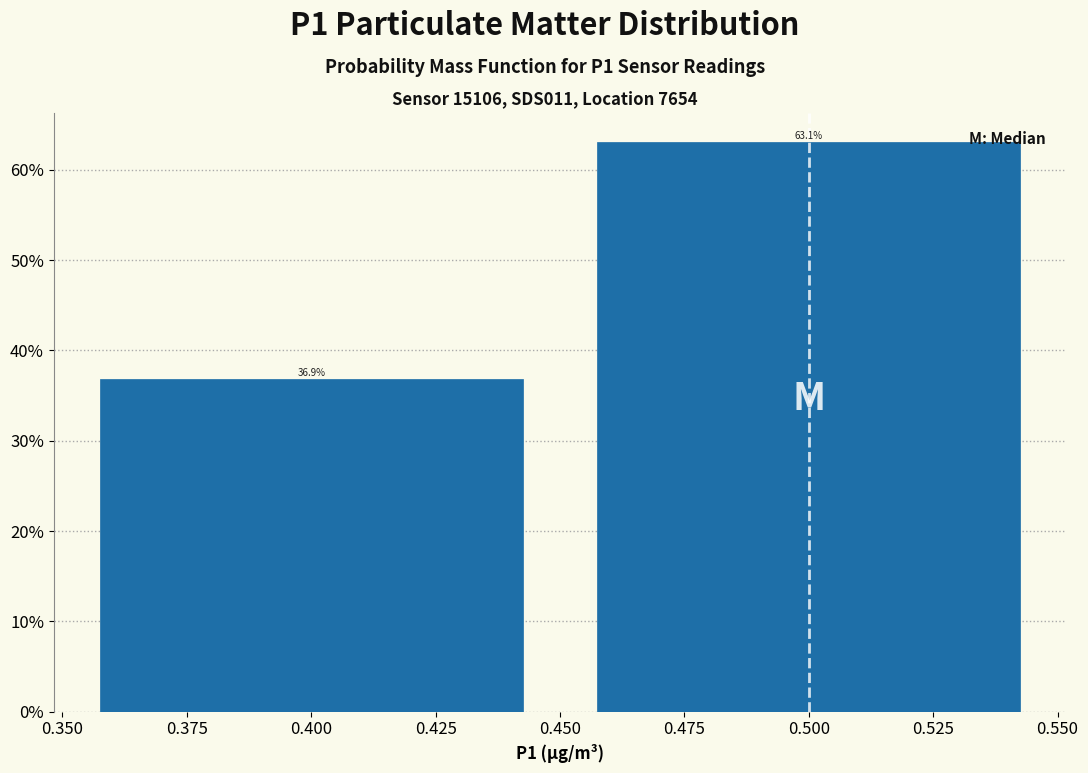

What is the height of the bar covering 0.450 to 0.550 on the x-axis?

63.1